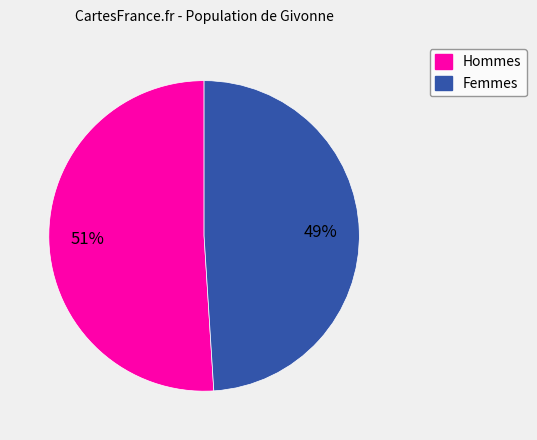

Is there any slice that represents more than half of the pie?

Yes